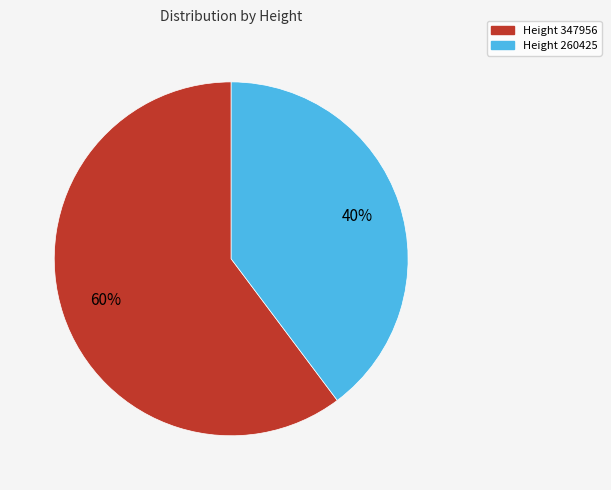

How many segments does this pie chart have?

2